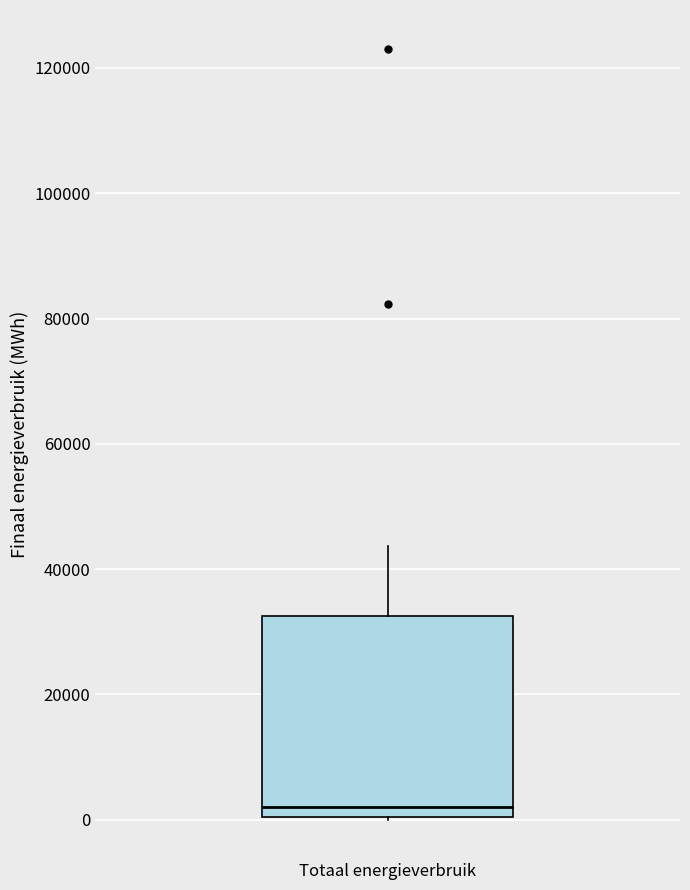

Read this box plot against the y-axis: the position of the median line, the range covered by the box, and the ends of both whiskers. The values are not printed on the chart, so give them approximately, as read against the axis.

median 2000, box 0 to 32000, whiskers 0 to 44000